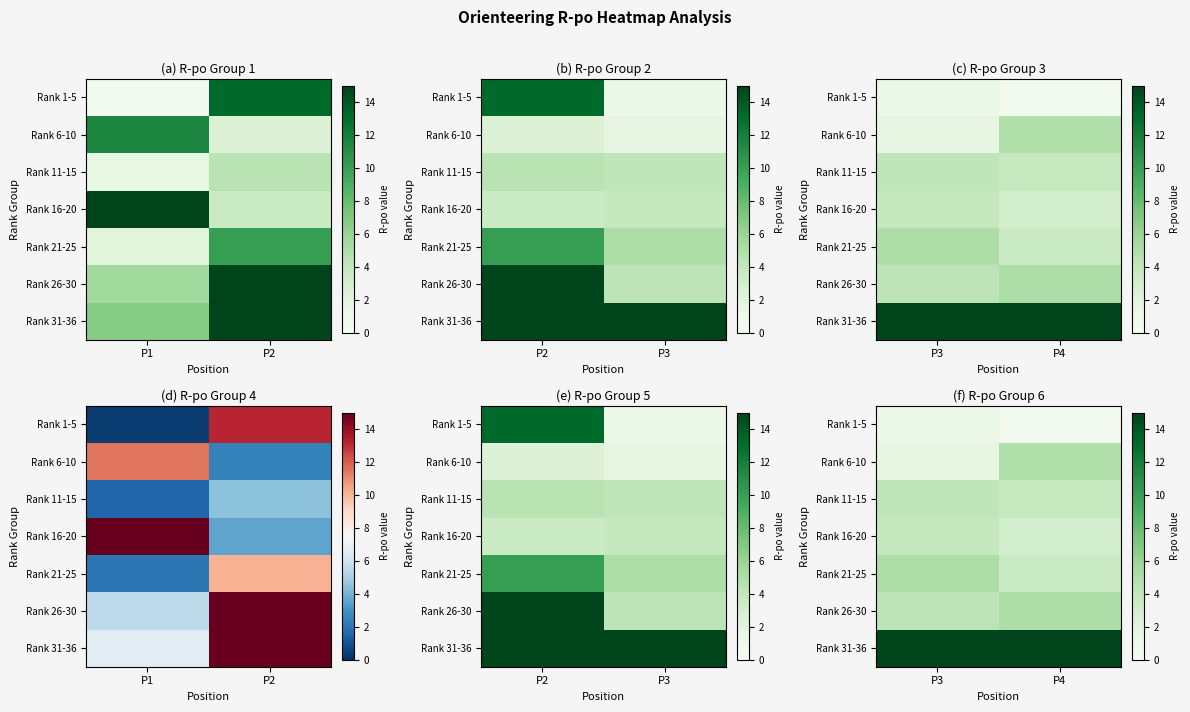

True or false: Rank 16-20 has a value of 5.2 at P4.

False